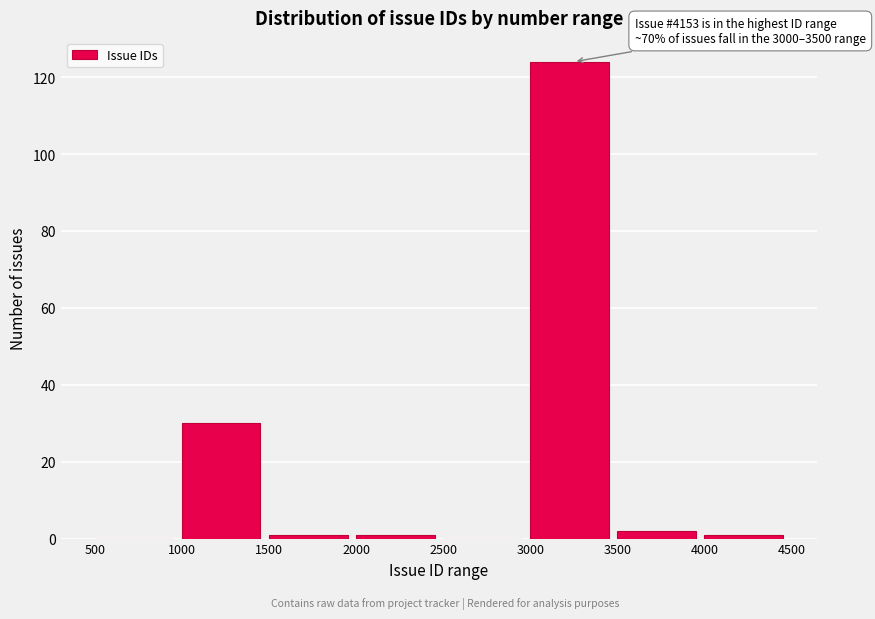

Which range on the x-axis has the tallest bar?

3000 to 3500